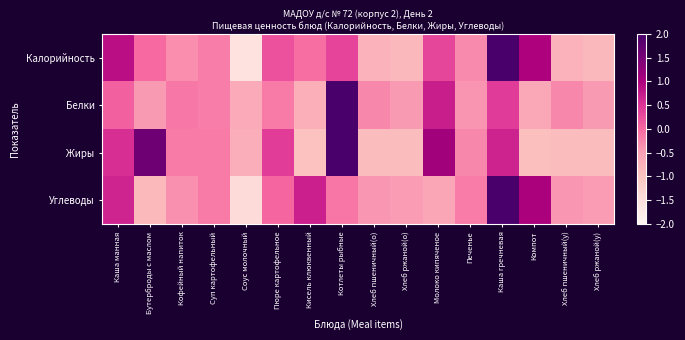

Which series changed the most between Бутерброды с маслом and Суп картофельный?

Жиры